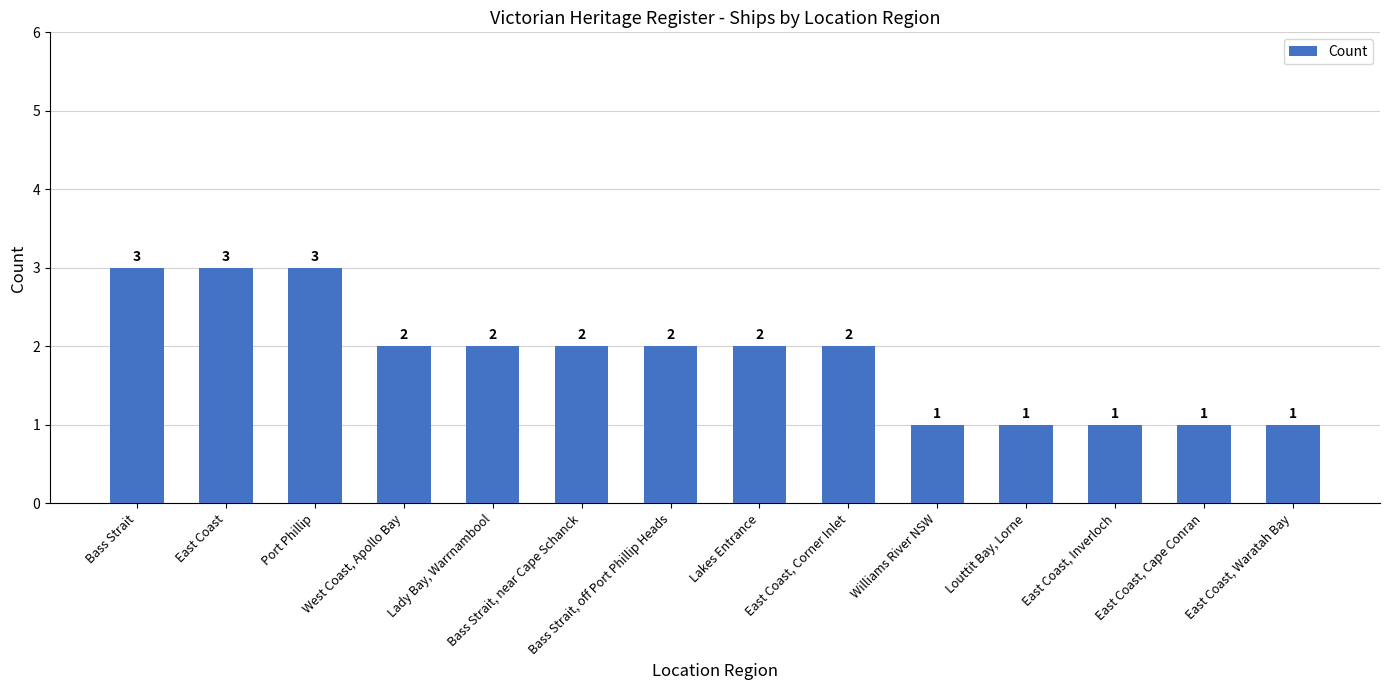

What is the greatest value displayed?

3